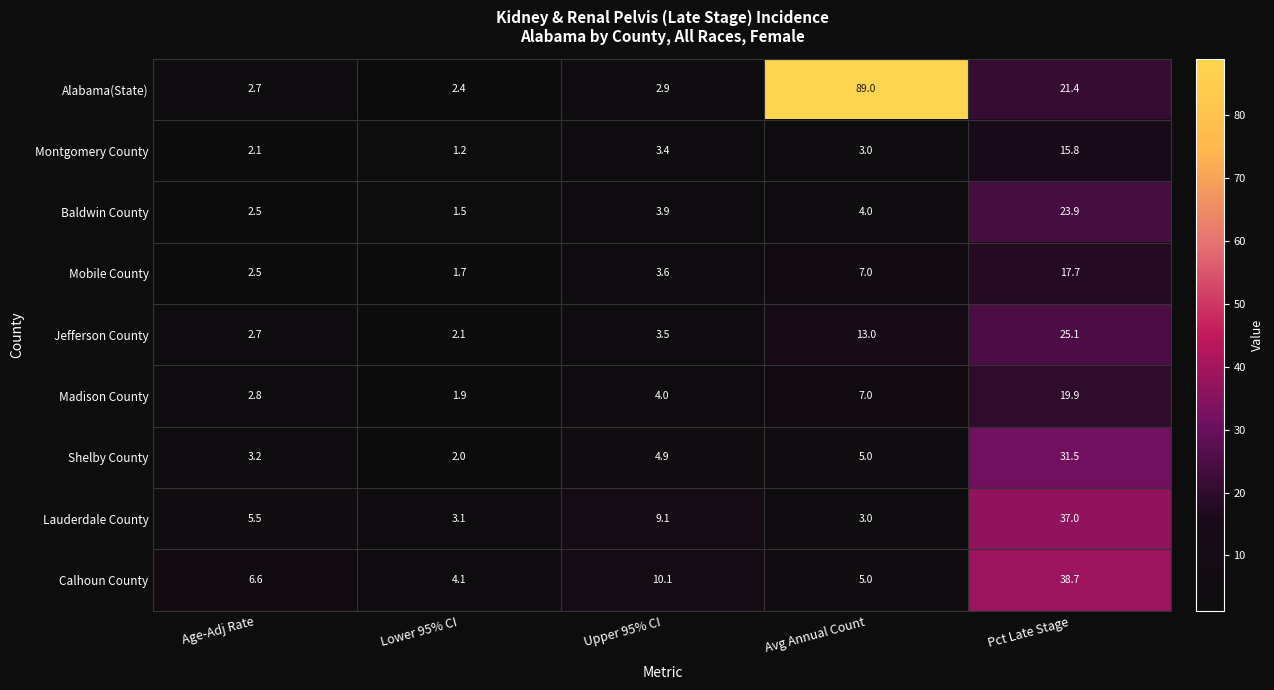

What is the maximum value shown in the chart?

89.0